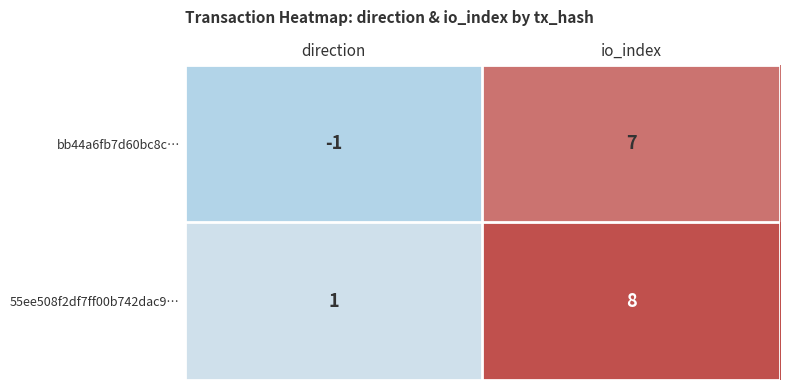

What value does the 55ee508f2df7ff00b742dac9… series have at io_index?

8